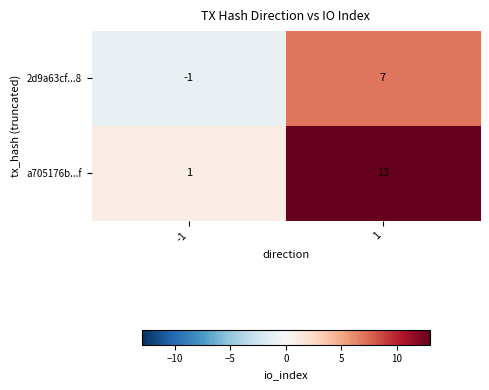

What is the average value of the a705176b...f series?

7